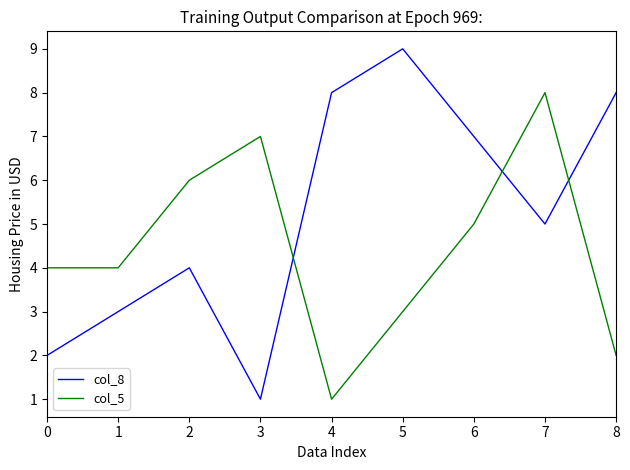

Which series changed the most between 3 and 6?

col_8